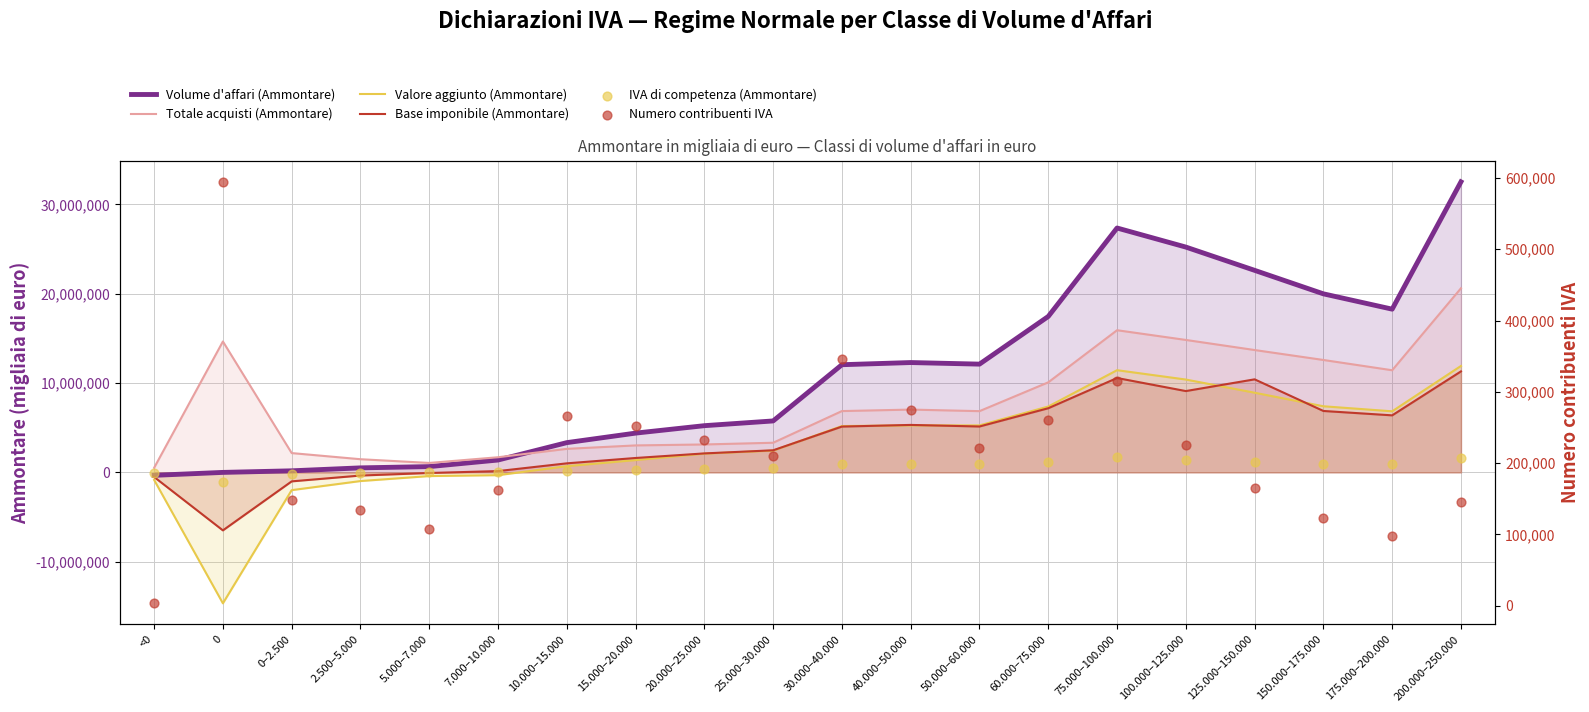

Which series reaches the maximum Y coordinate?

Volume d'affari (Ammontare)